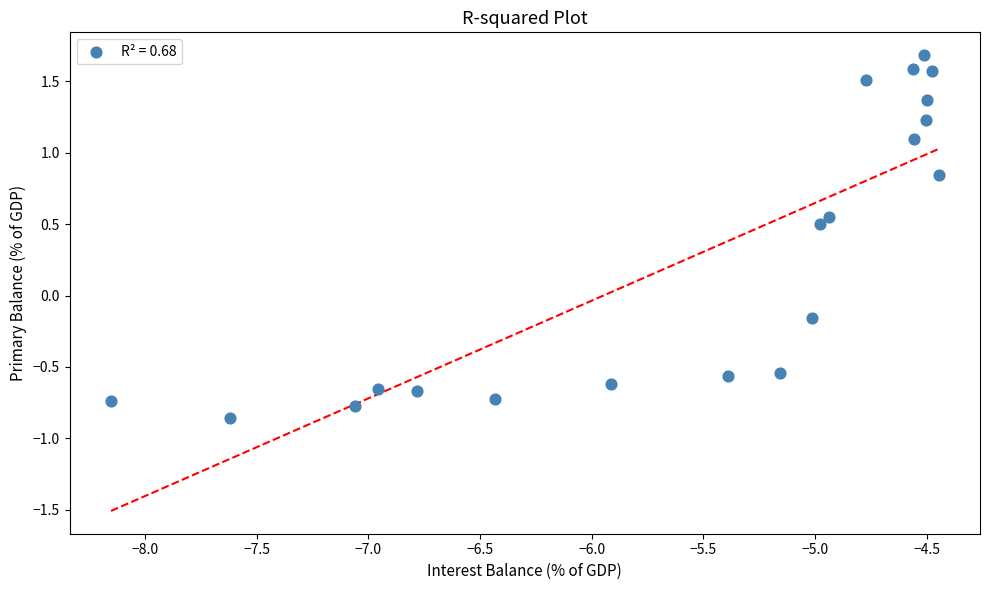

What is the range of X values (max minus min)?

3.7